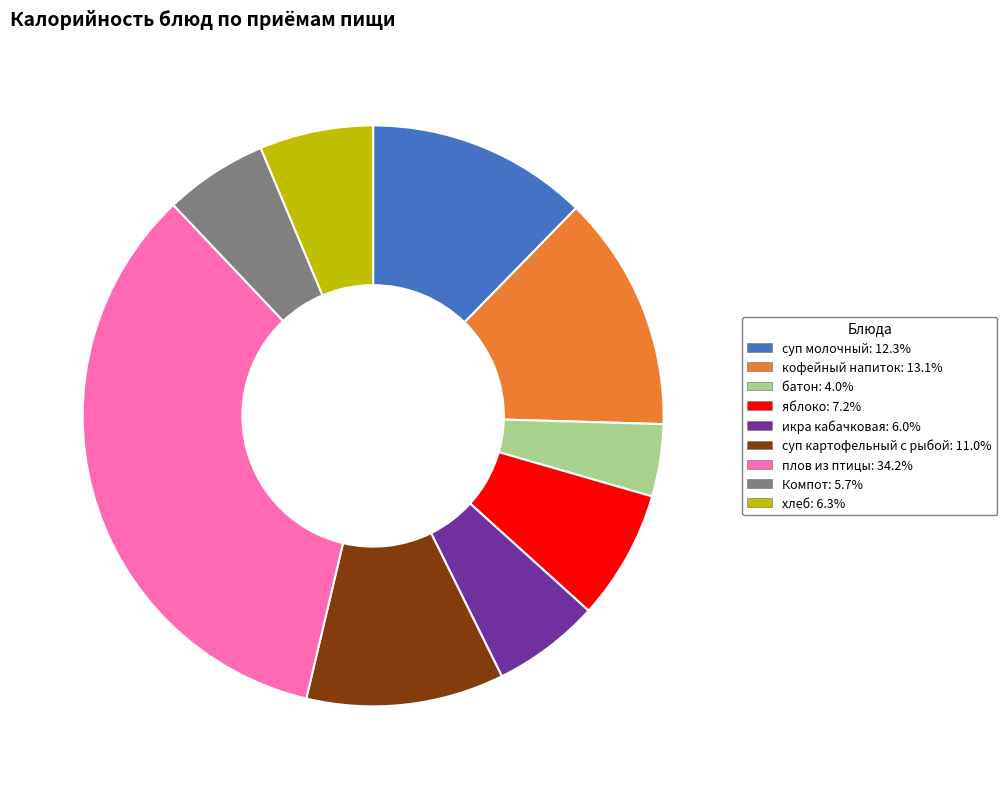

Is there any slice that represents more than half of the pie?

No